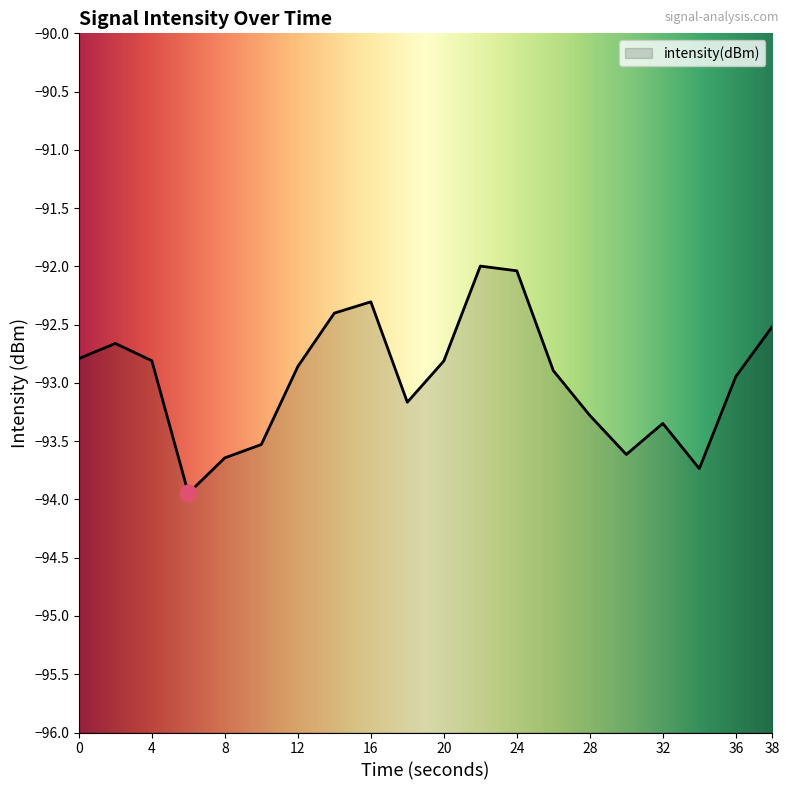

What is the difference between the maximum and minimum values?

2.0